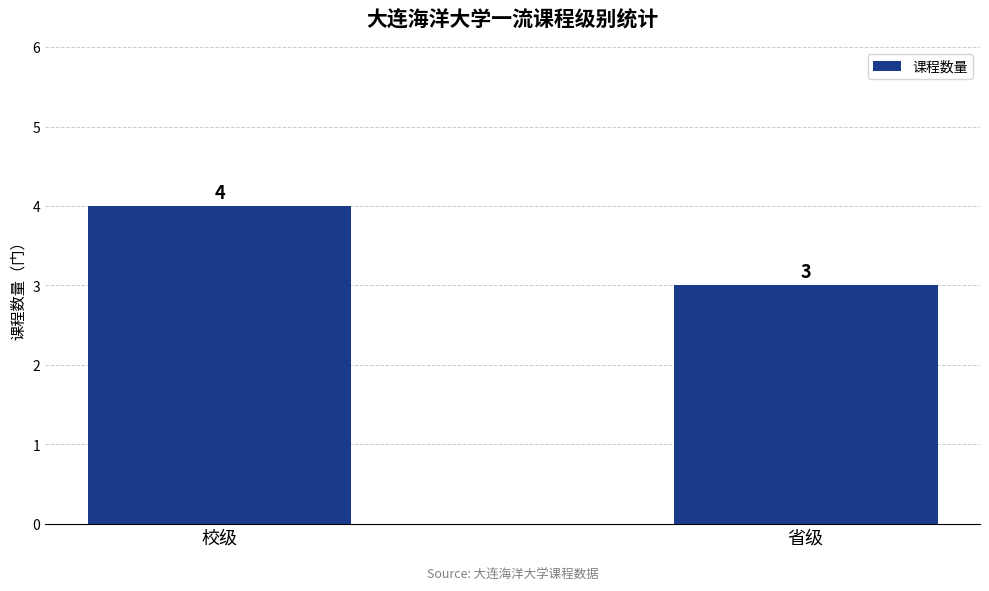

At which category does the chart reach its peak across all series?

校级